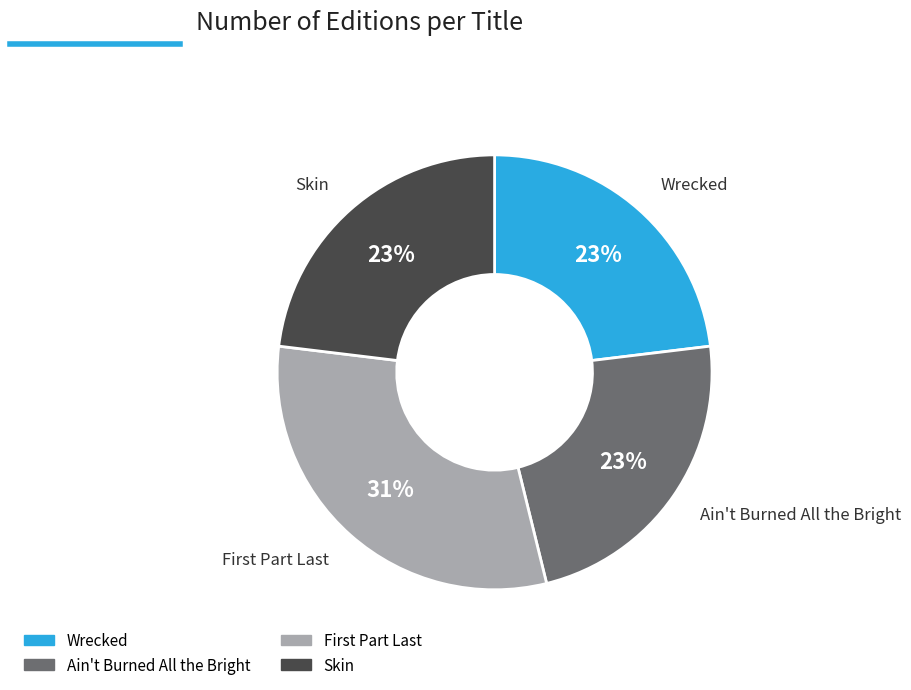

Is Ain't Burned All the Bright the majority of the pie?

No